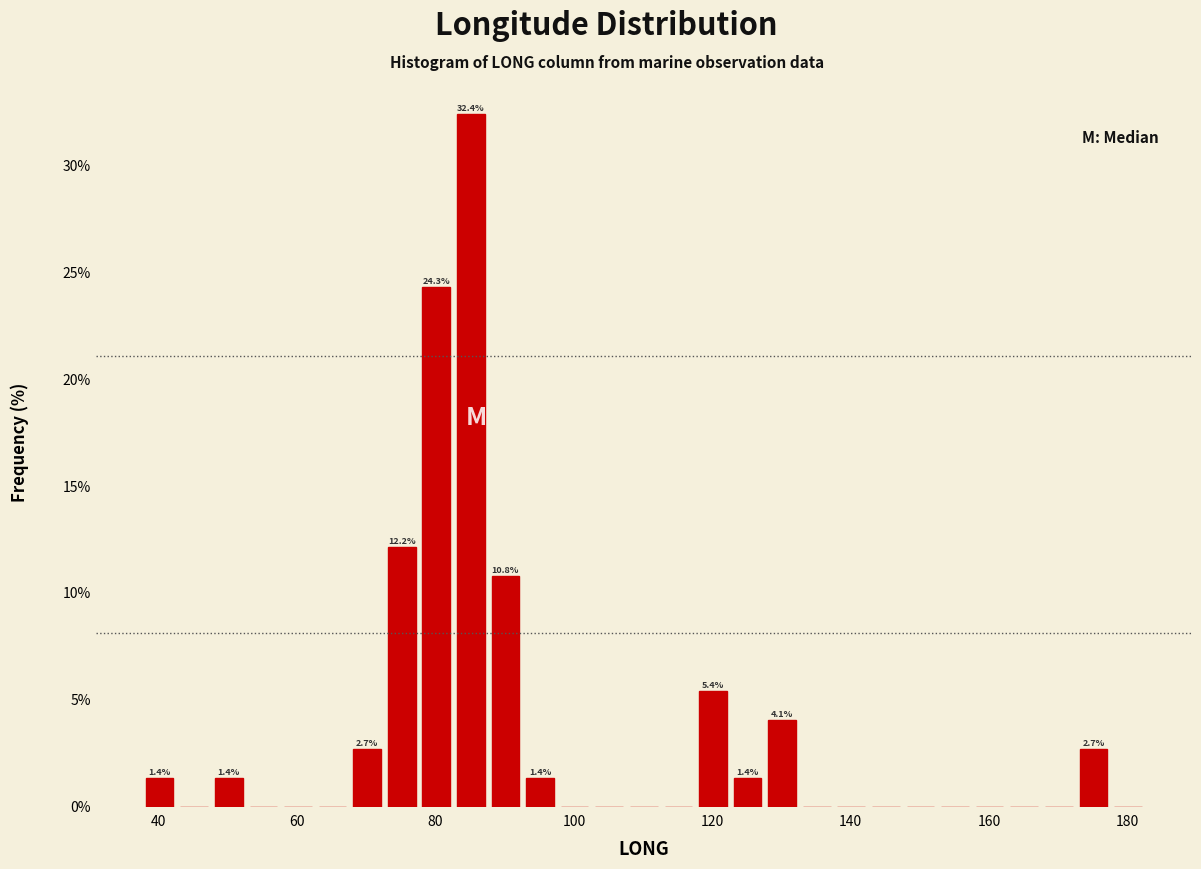

Around what value on the x-axis is the tallest bar? Give the approximate position of its centre, as read against the axis.

86